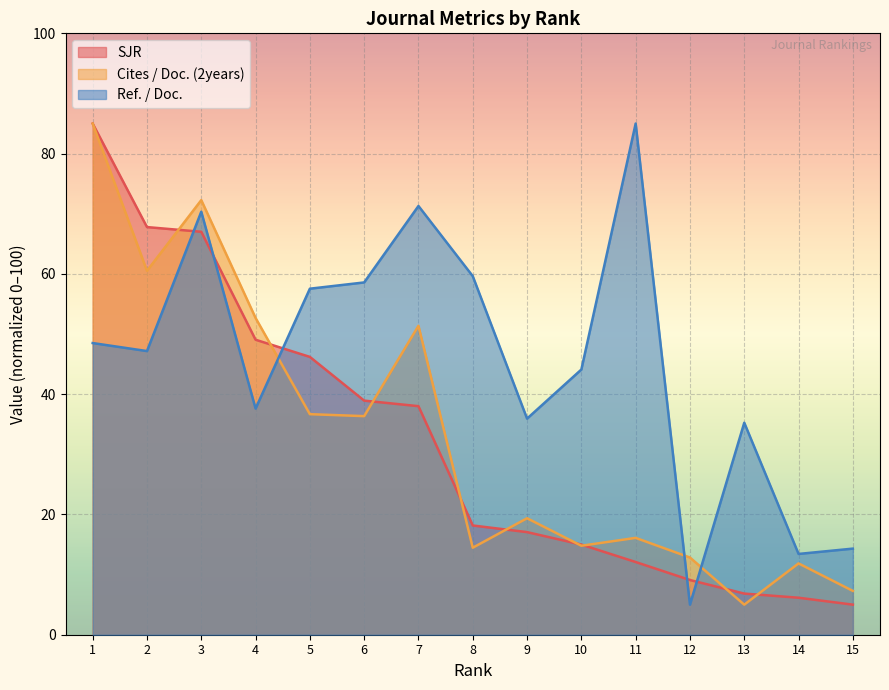

What is the greatest value displayed?

85.0